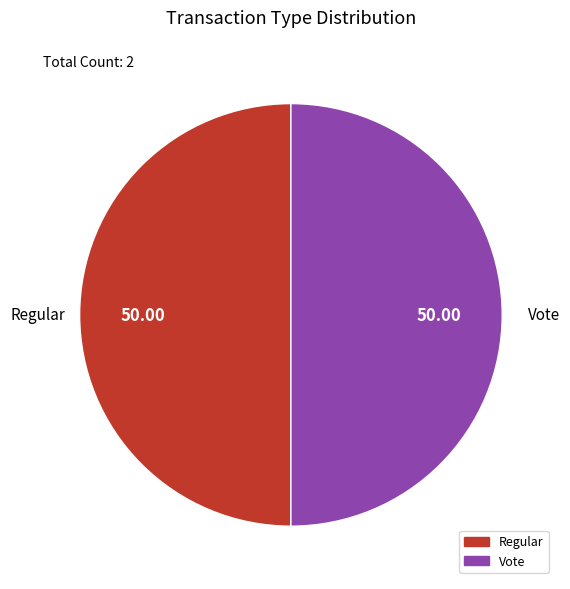

Count the number of slices in the pie.

2